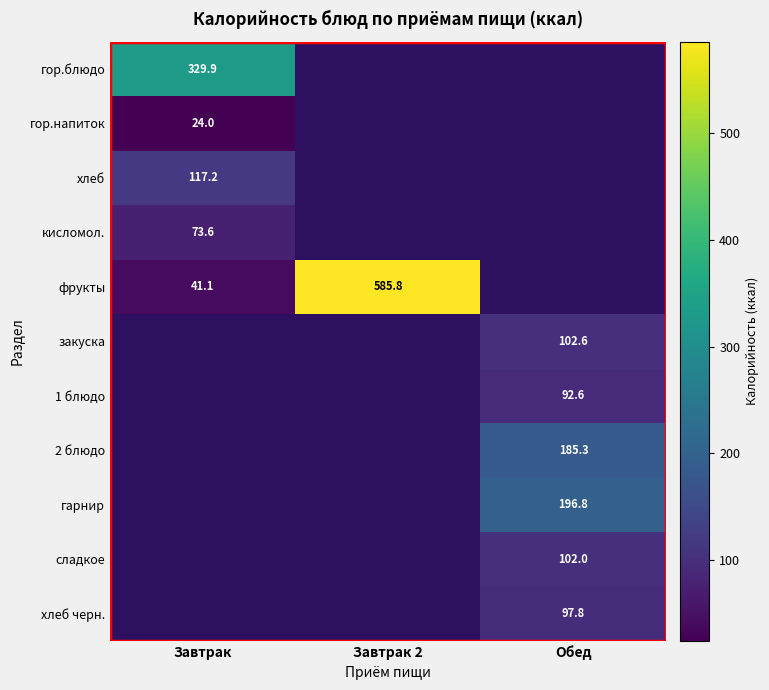

The закуска series shows 102.6 at Обед. True or false?

True